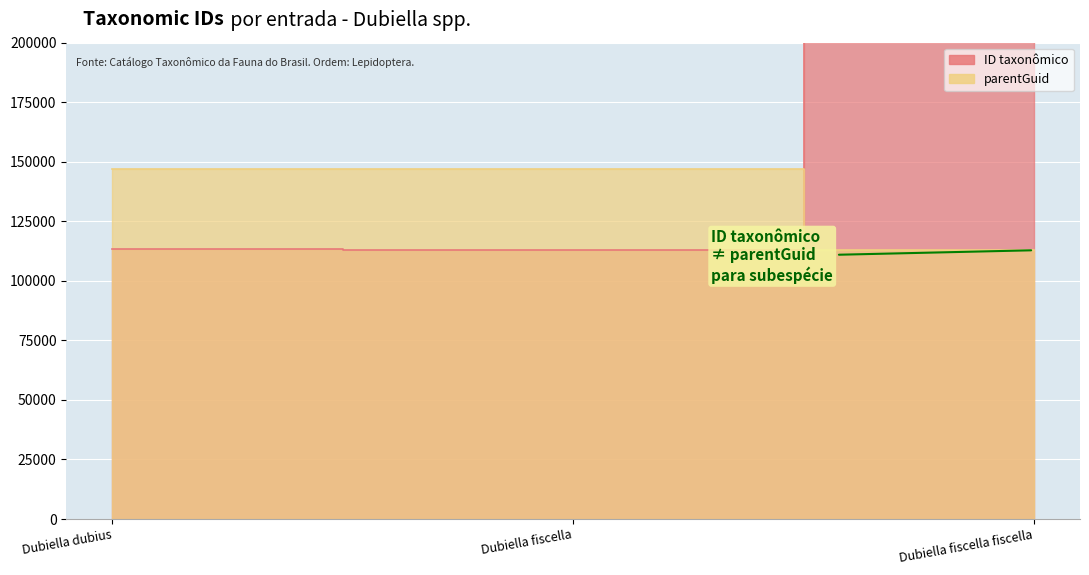

At how many categories does at least one series exceed 235259?

1